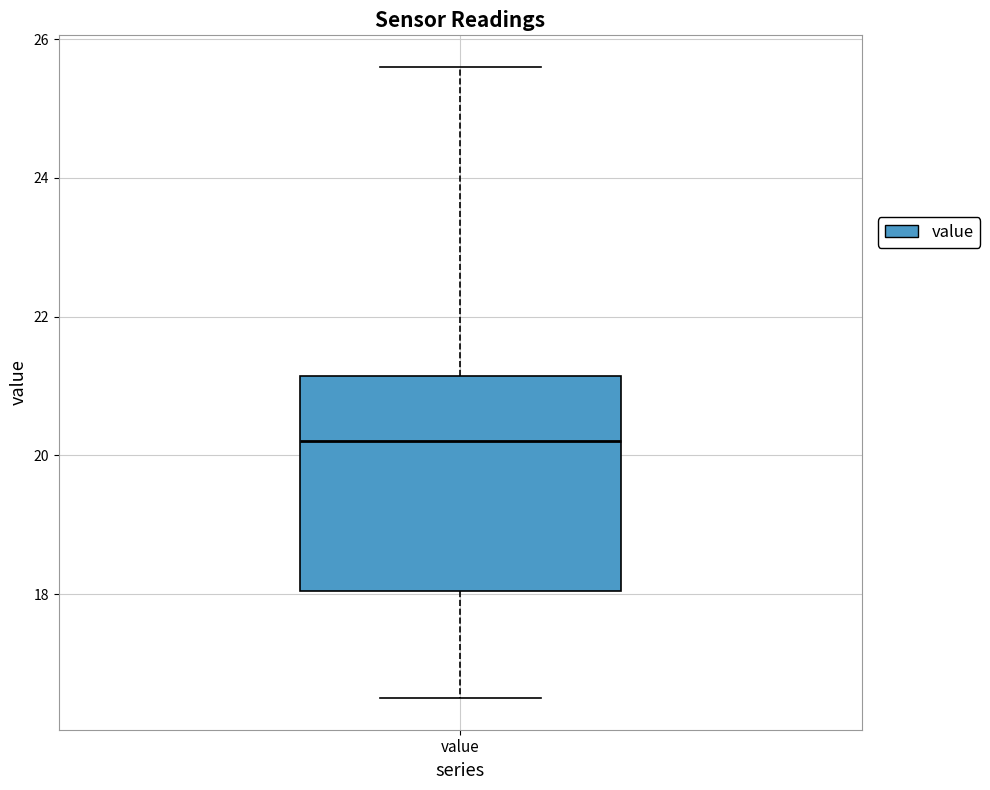

Where is the upper edge of the box for value on the y-axis? The values are not printed on the chart, so give them approximately, as read against the axis.

21.2